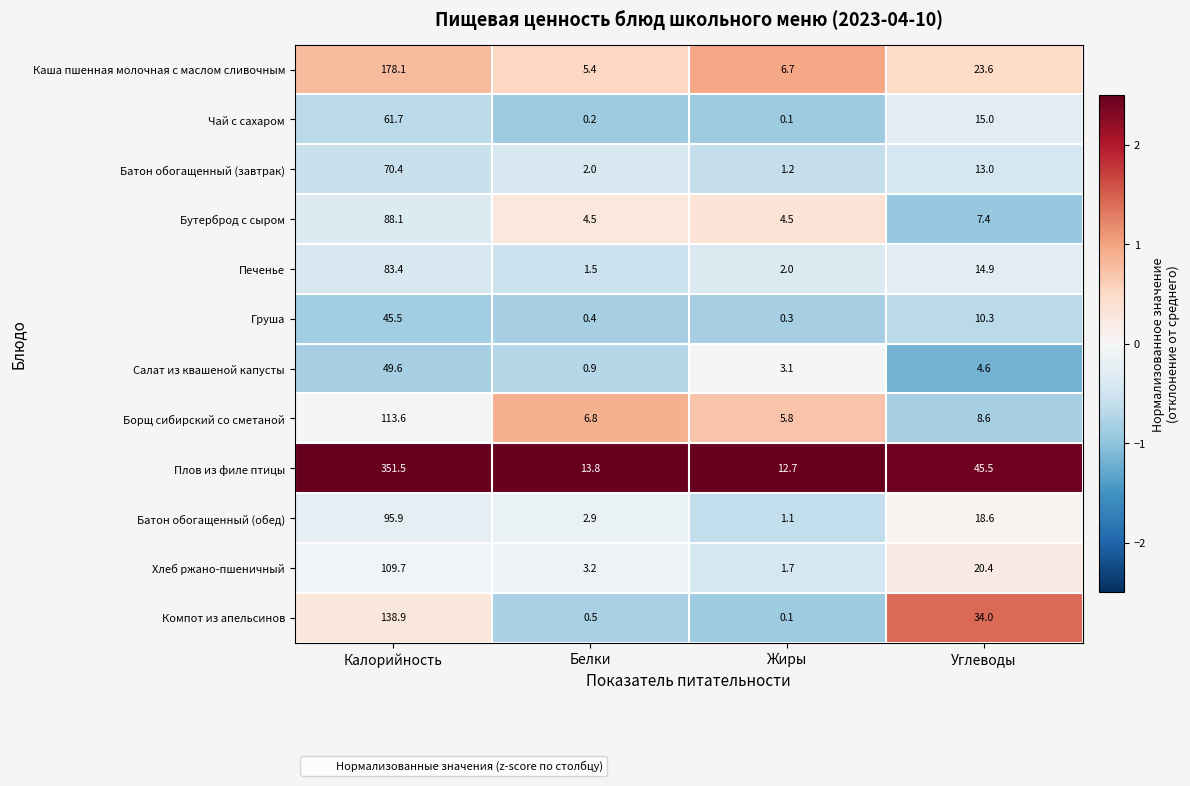

The value of Плов из филе птицы at Калорийность is 543.4. True or false?

False